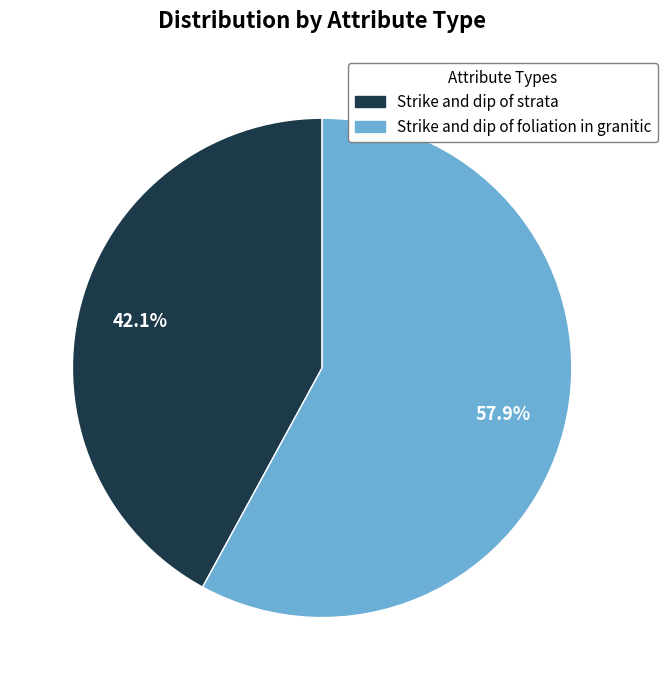

Between Strike and dip of strata and Strike and dip of foliation in granitic, which is larger?

Strike and dip of foliation in granitic